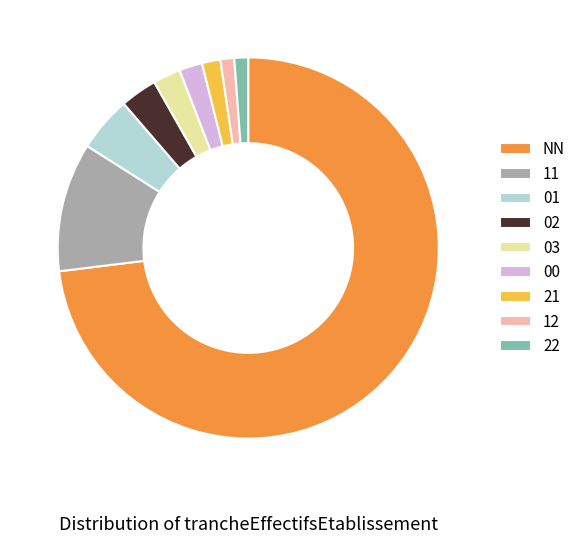

Which category has the biggest portion of the pie?

NN